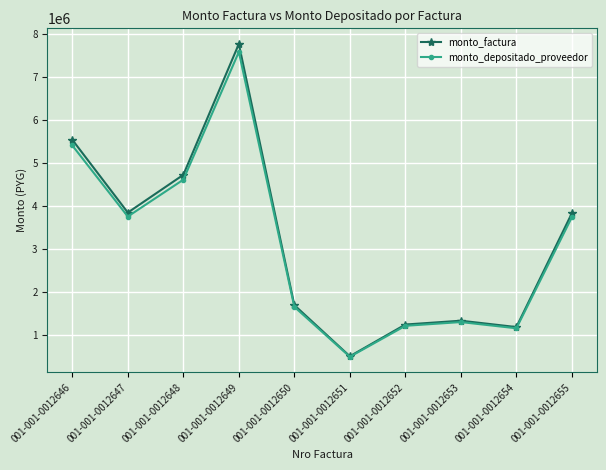

What is the value of the monto_factura point at the 10th from the left?

3822000